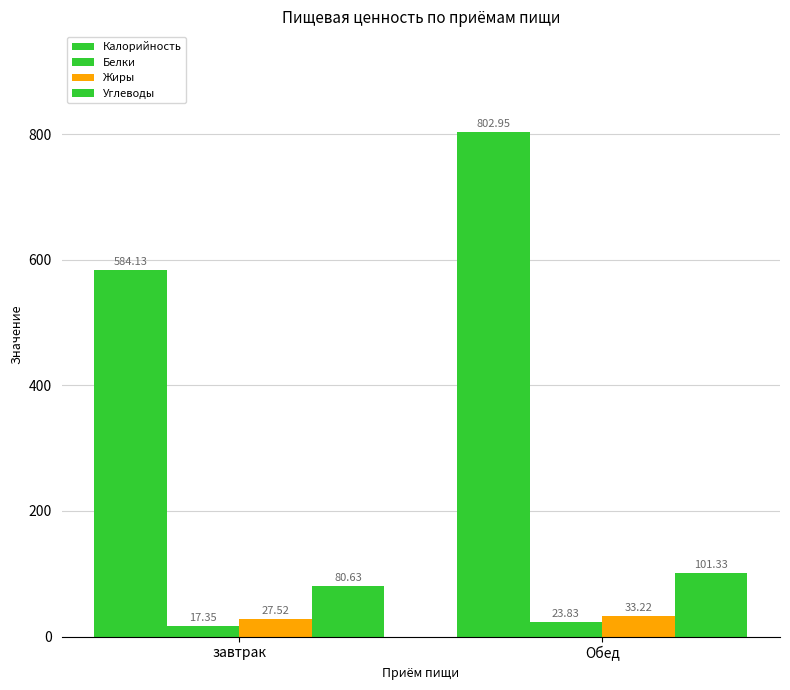

Reading right to left, what are all the values shown in this chart?

Калорийность: 803.0	584.1
Белки: 23.8	17.4
Жиры: 33.2	27.5
Углеводы: 101.3	80.6